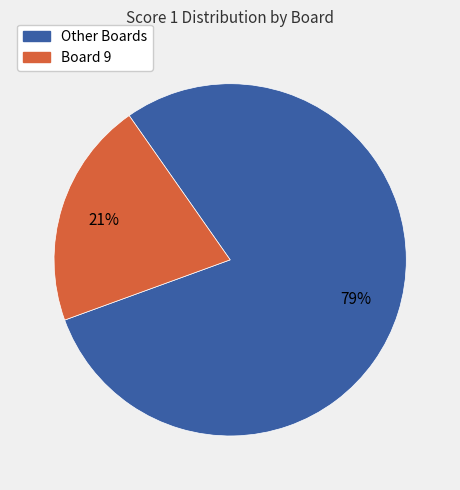

Is there any slice that represents more than half of the pie?

Yes